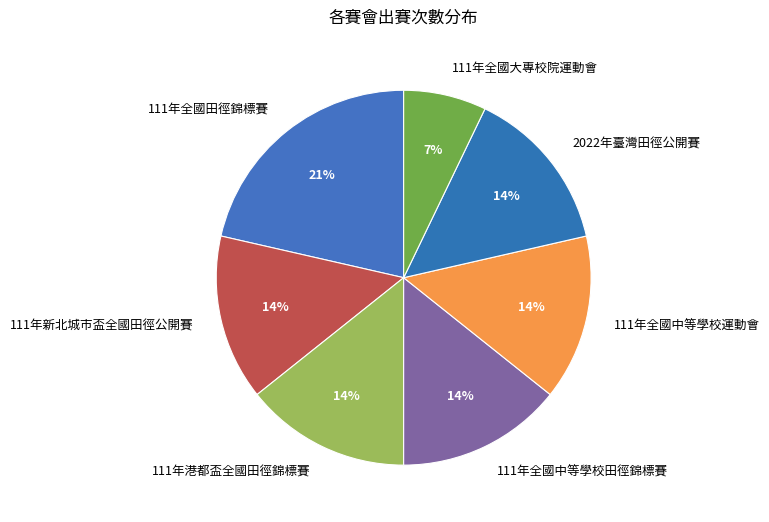

Do 111年全國中等學校運動會 and 111年全國大專校院運動會 together represent more than half of the pie?

No